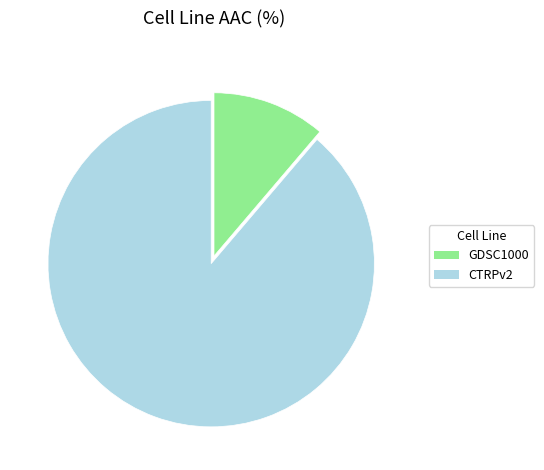

Is the sum of GDSC1000 and CTRPv2 greater than half?

Yes